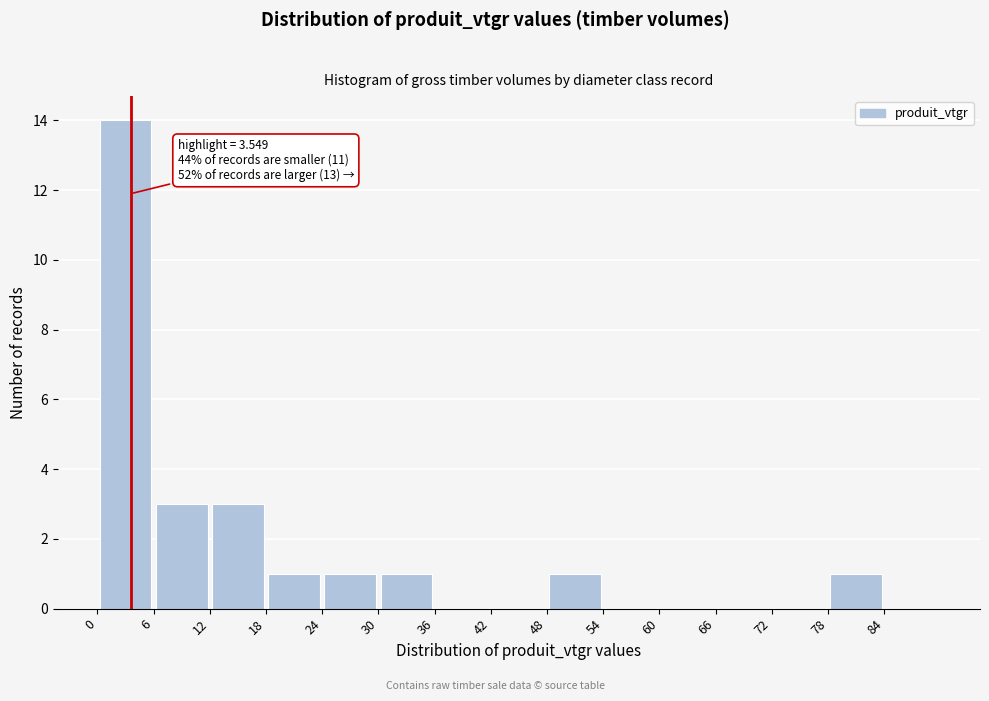

Which range on the x-axis has the tallest bar?

0 to 6